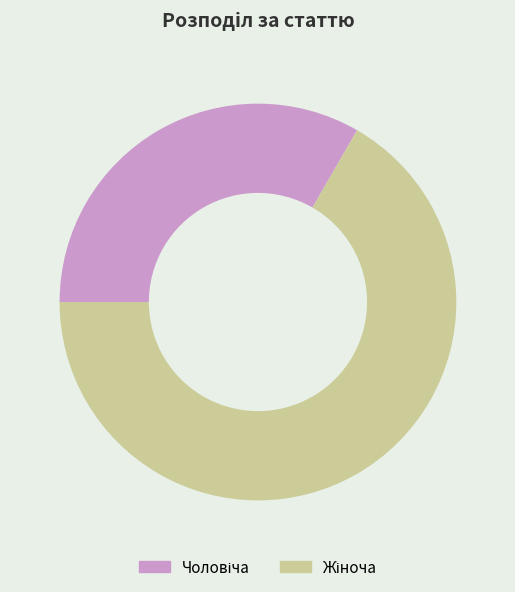

Does any single category account for the majority?

Yes